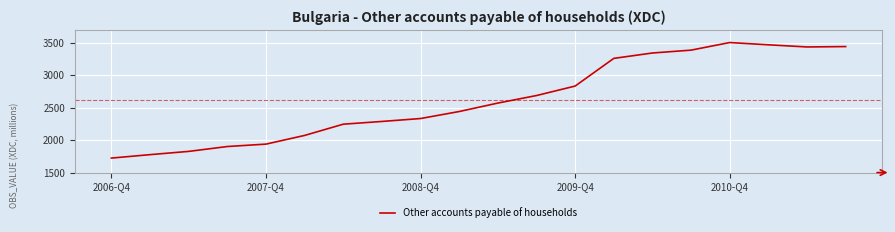

How many lines are shown in the chart?

1